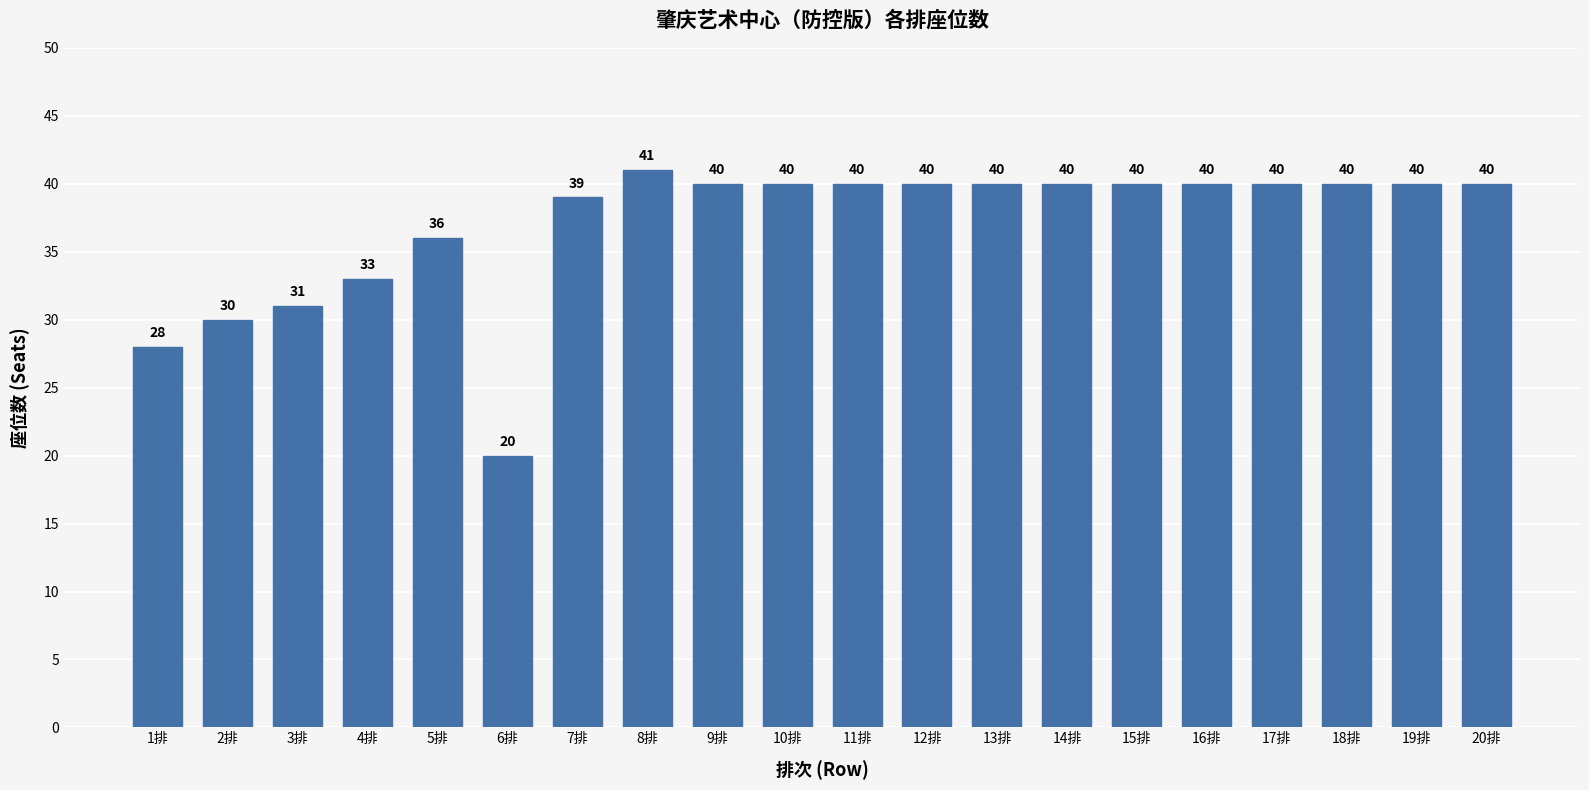

What is the value of the 3rd bar from the left?

31